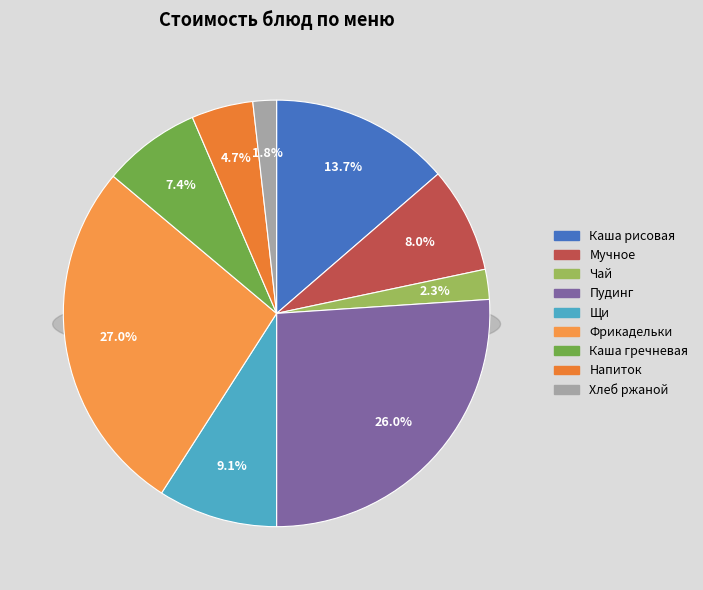

To the nearest percent, what portion does Хлеб ржаной represent?

2%